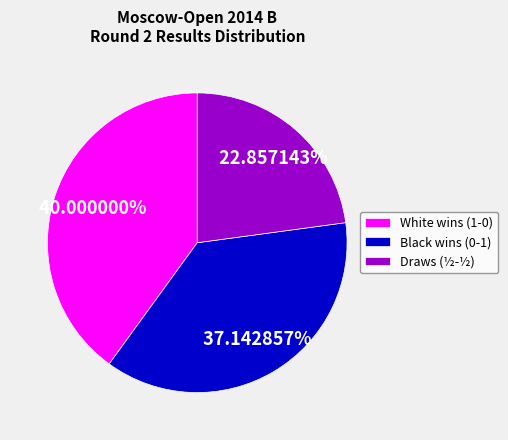

How many slices are in this pie chart?

3